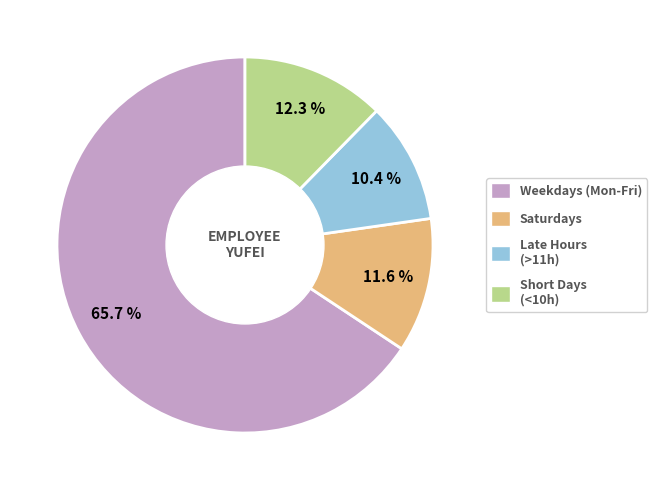

How many segments does this pie chart have?

4